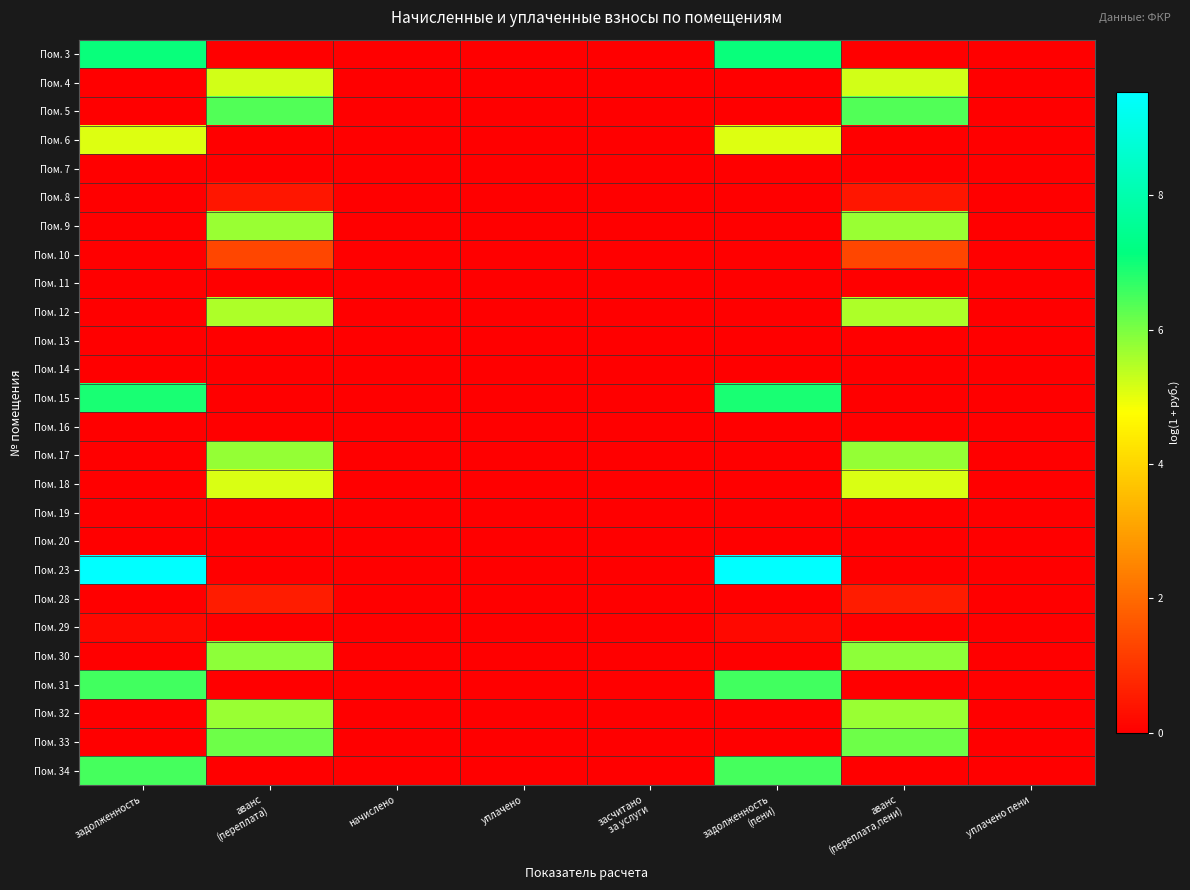

Count the number of categories in the chart.

8